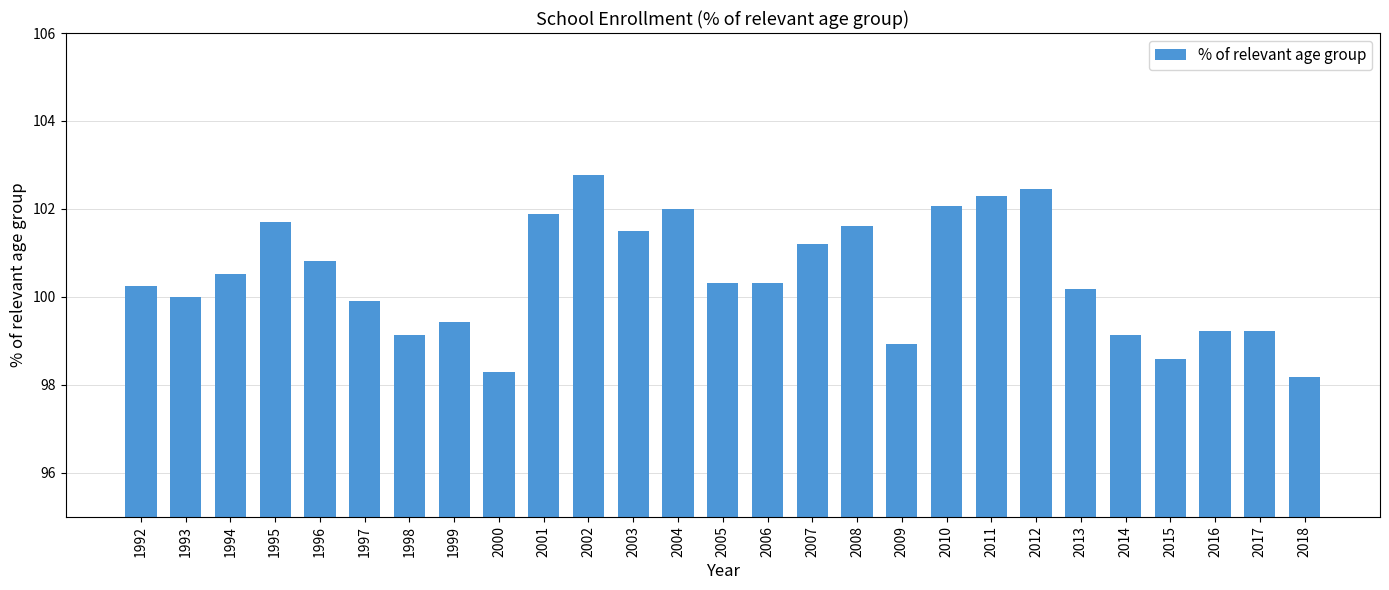

Read the value at 1997.

99.9